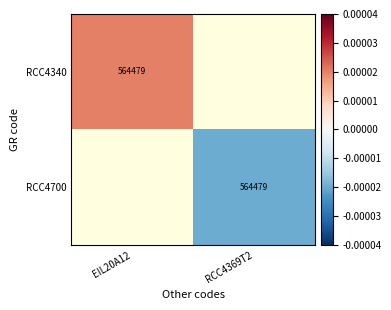

The RCC4340 series shows 862283.9 at EIL20A12. True or false?

False